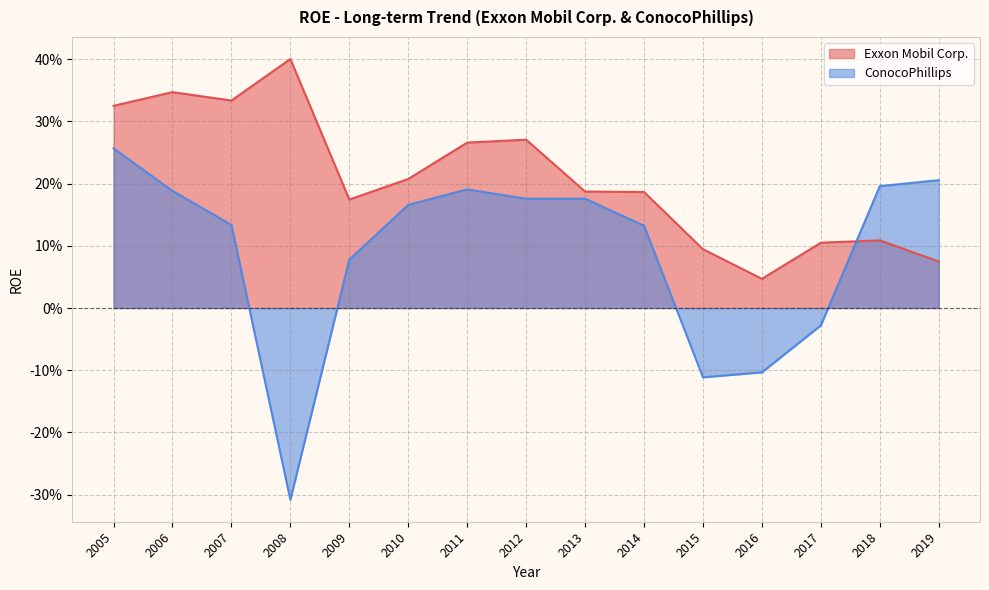

What are all the series names shown in the legend?

Exxon Mobil Corp., ConocoPhillips